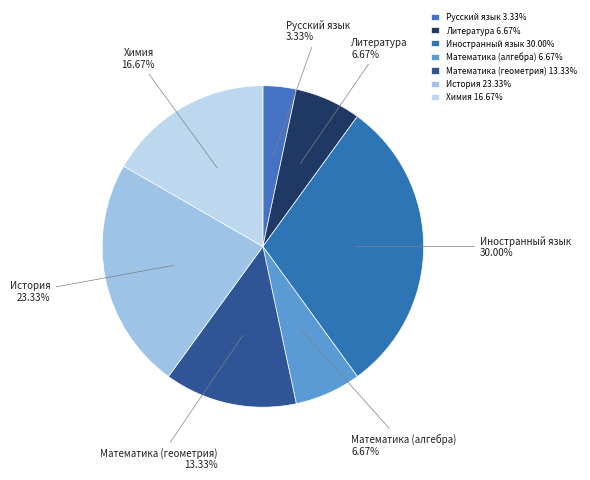

Between Литература and Математика (геометрия), which is larger?

Математика (геометрия)